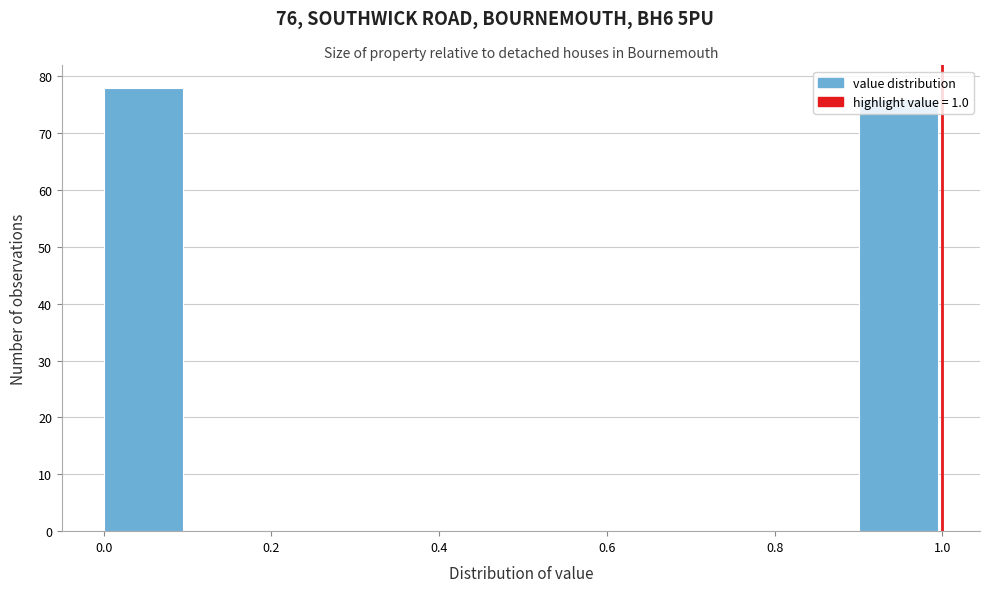

Over which range of the x-axis is the bar tallest?

0.0 to 0.1